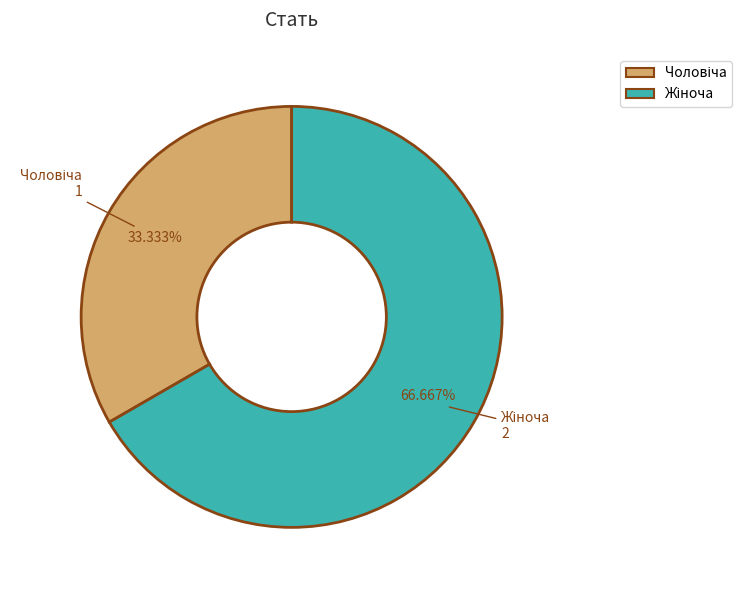

Is there any slice that represents more than half of the pie?

Yes